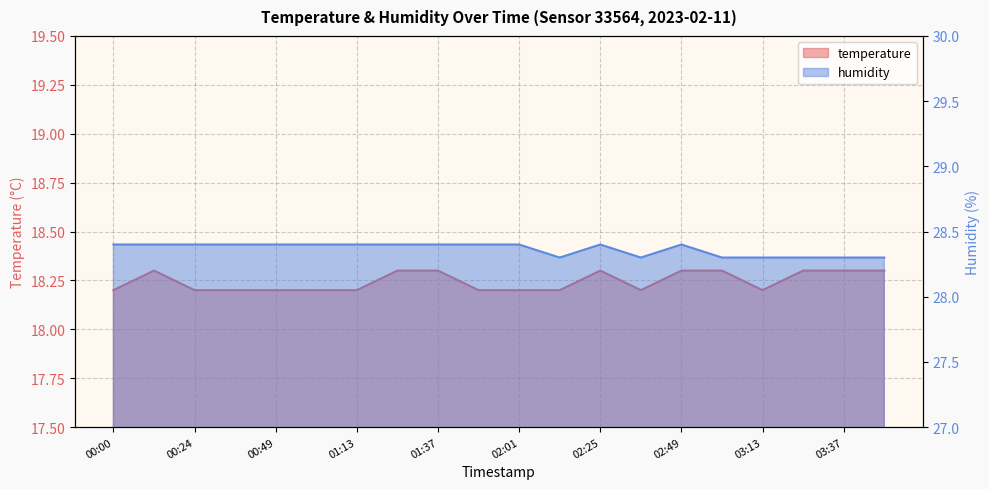

Which series has the largest total across all categories?

humidity